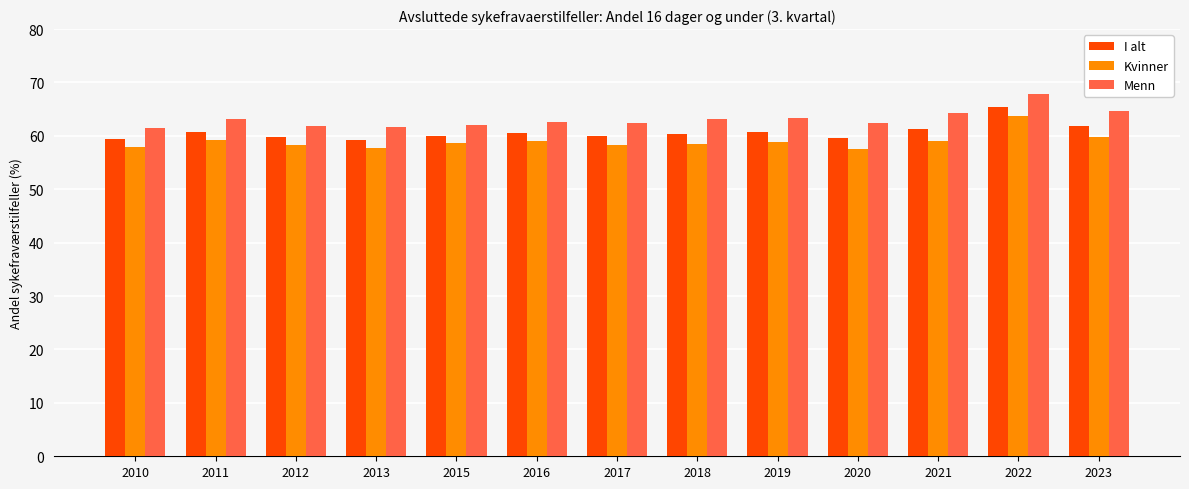

Is the value of I alt at 2010 greater than the value of Kvinner at 2020?

Yes